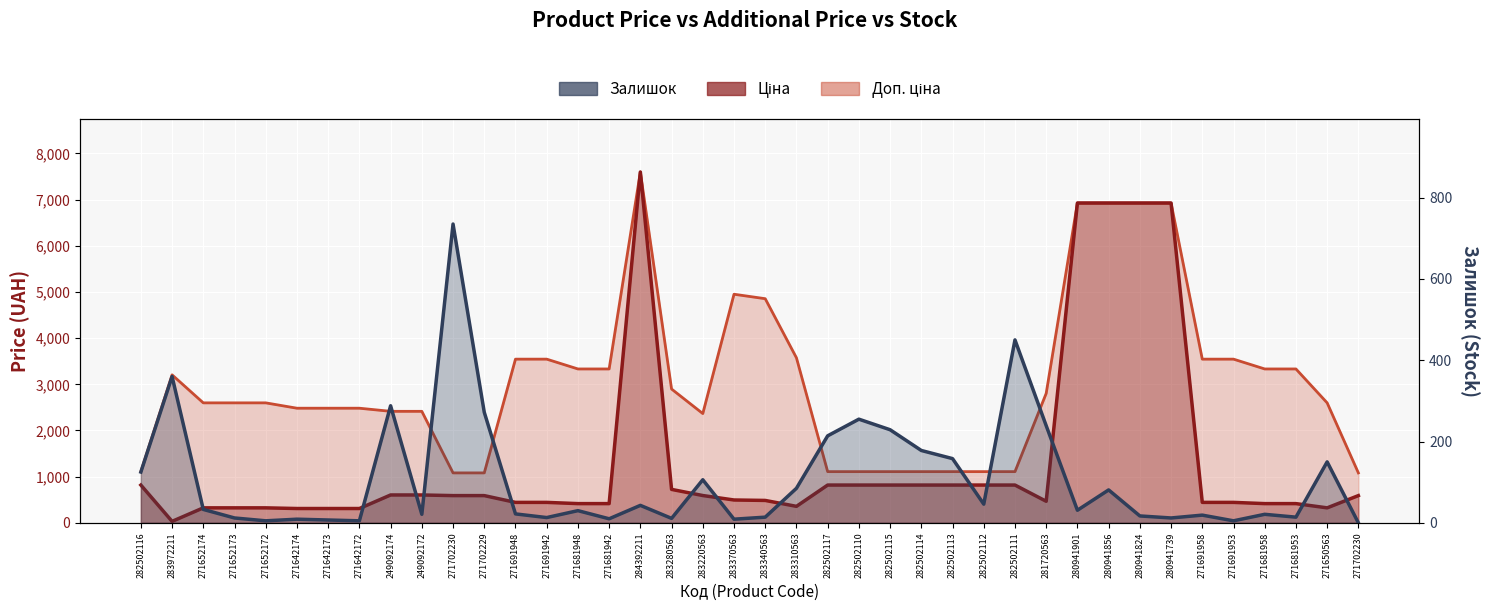

Where is the first local maximum for Доп. ціна?

283972211